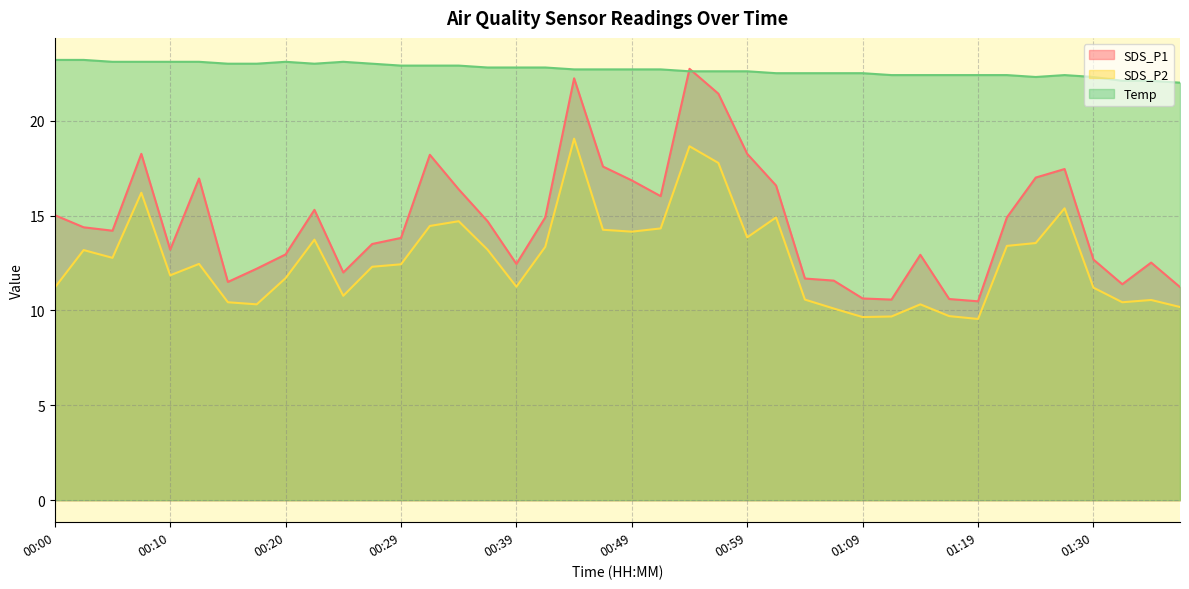

How many interior local valleys does the Temp series have?

2